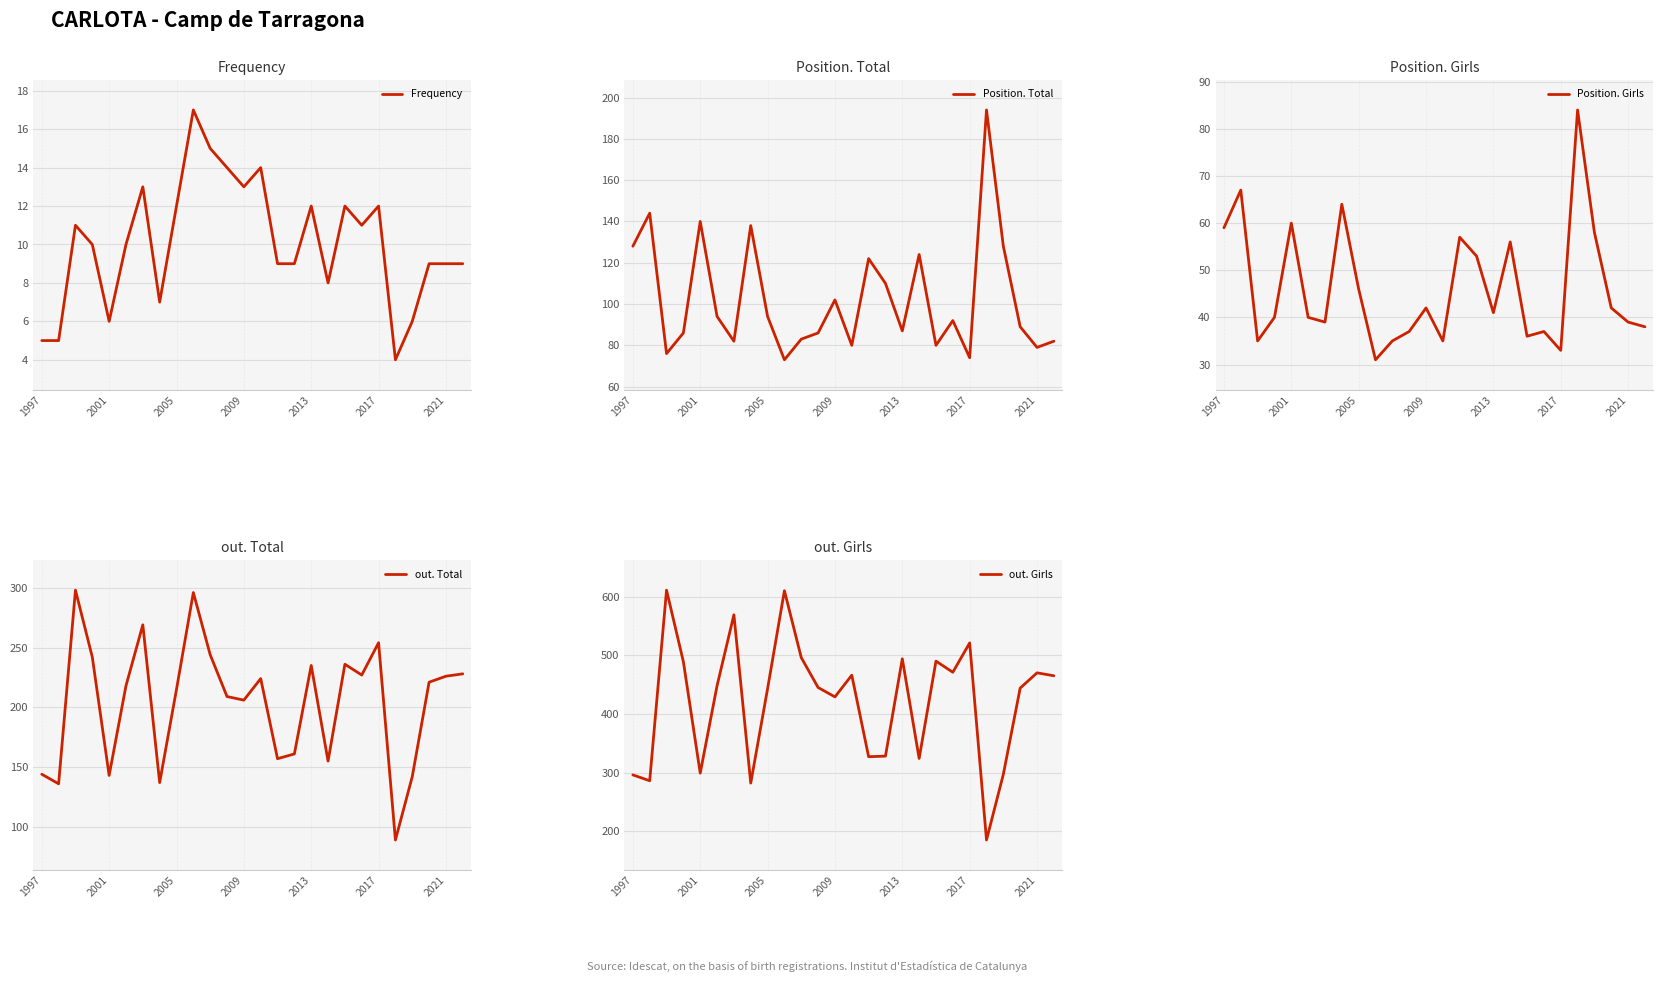

At which label is out. Total closest to 193?

2009